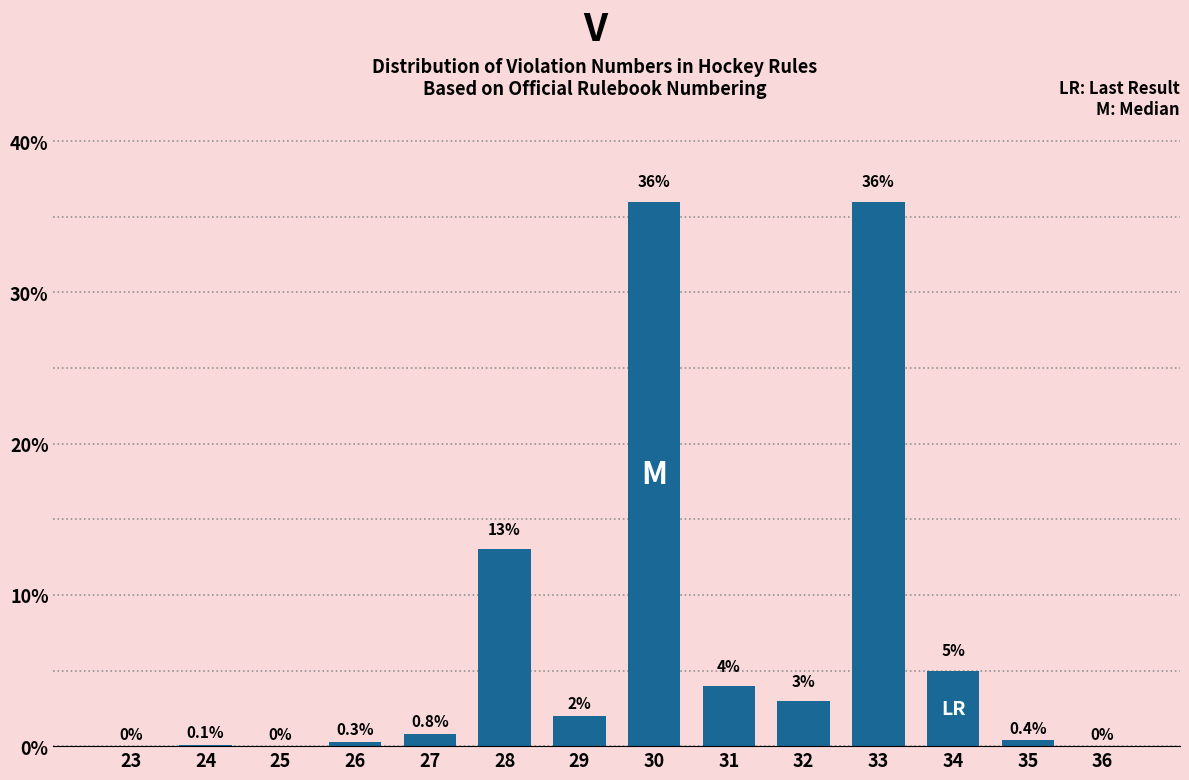

Reading left to right, list all the values displayed in this chart.

23=0.0	24=0.1	25=0.0	26=0.3	27=0.8	28=13.0	29=2.0	30=36.0	31=4.0	32=3.0	33=36.0	34=5.0	35=0.4	36=0.0